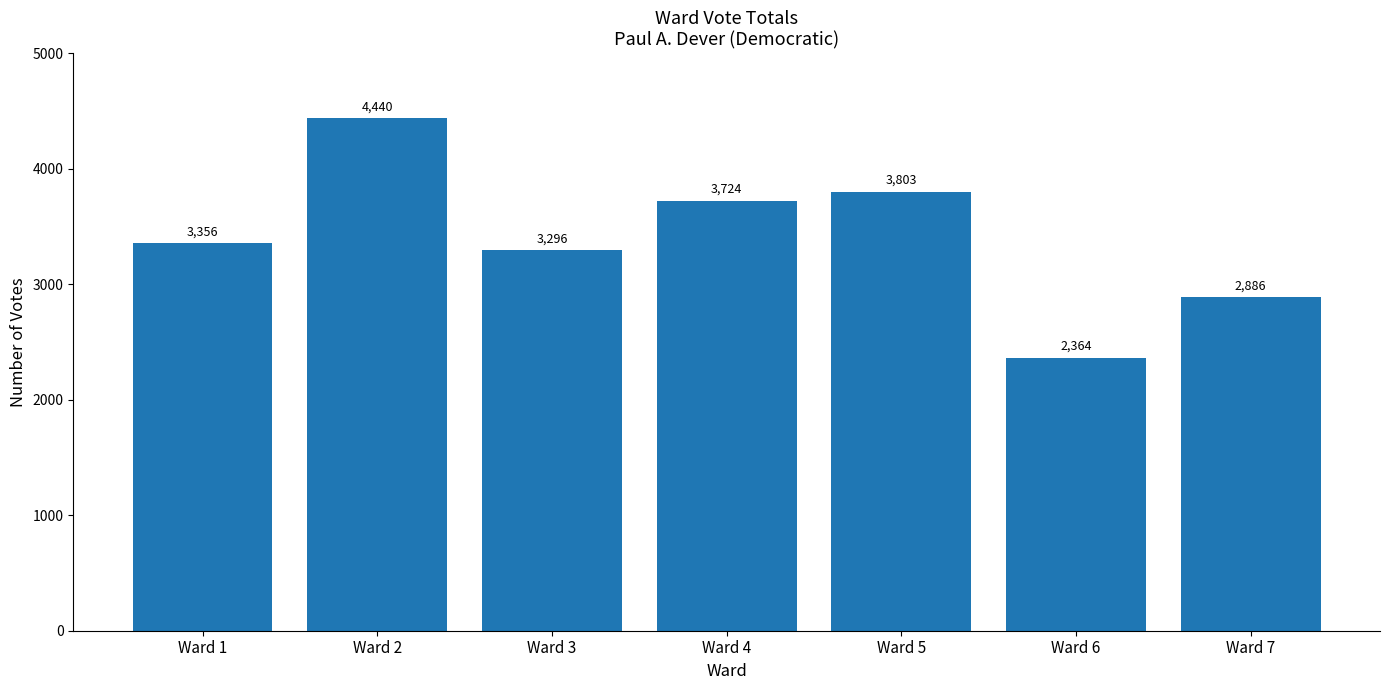

Where is the data nearest to the value 3402?

Ward 1